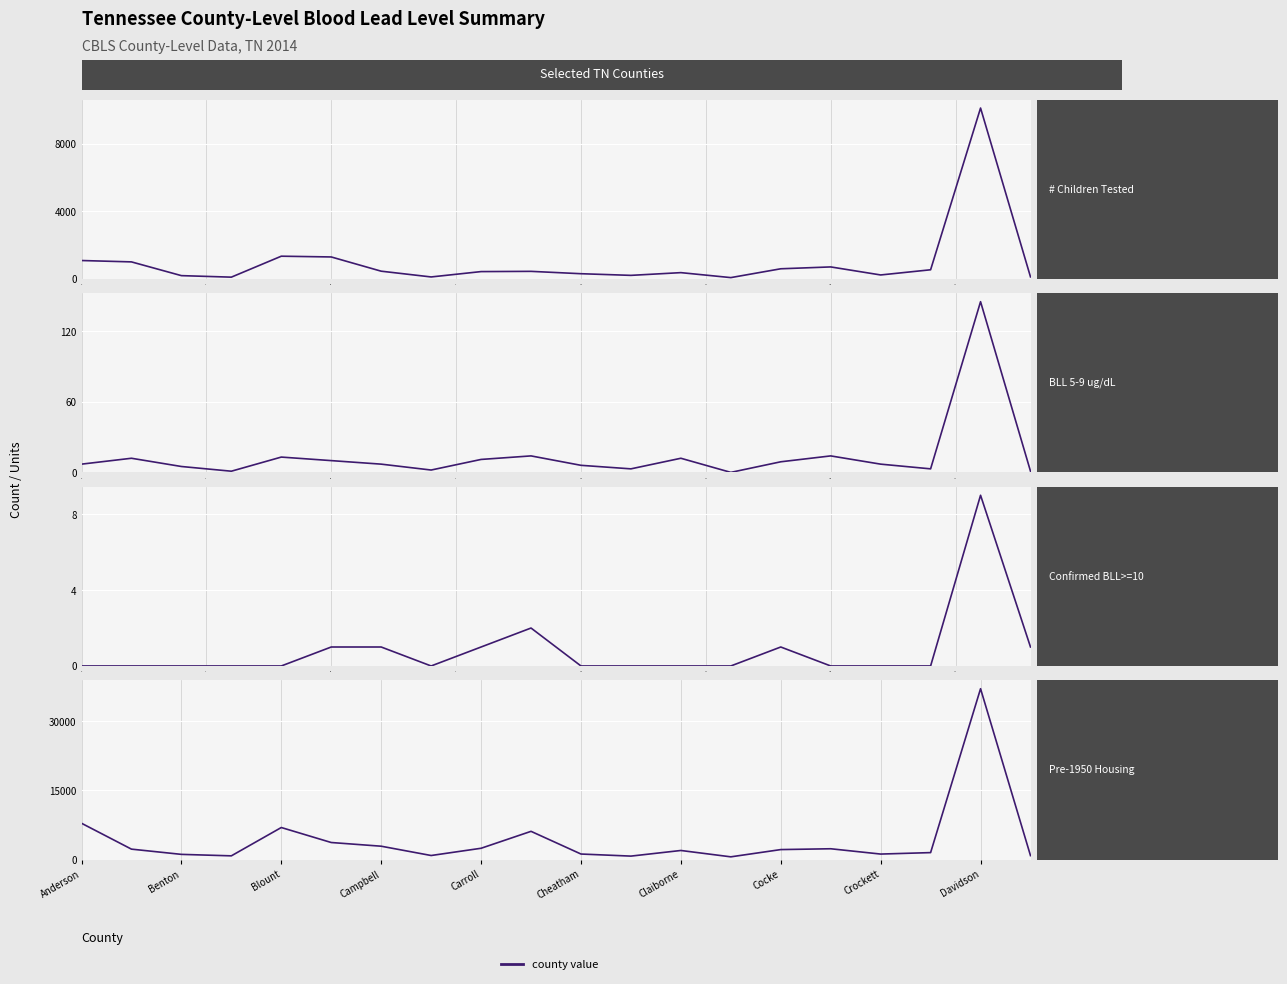

At how many categories does at least one series exceed 22274?

1